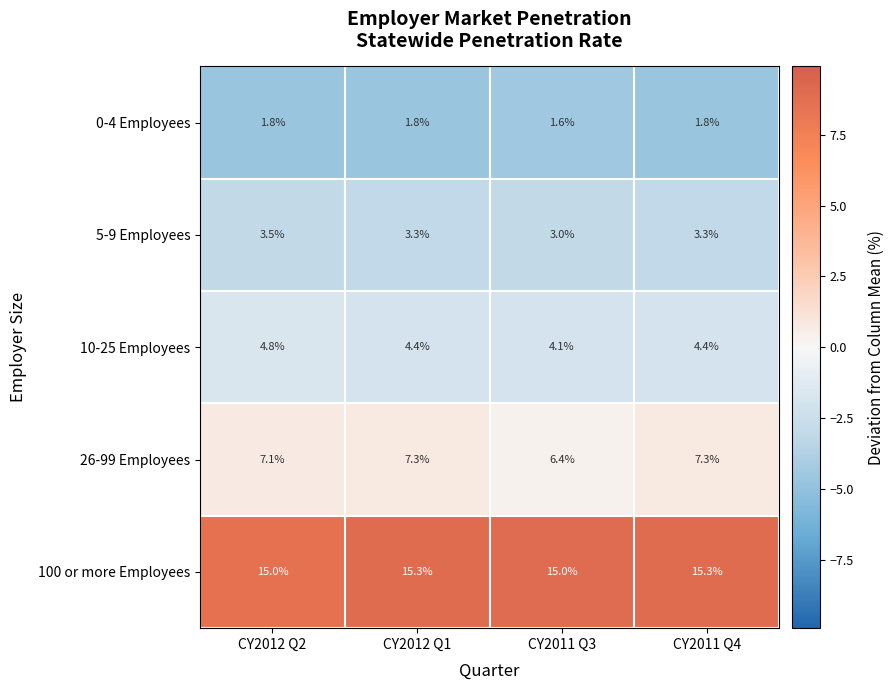

What is the difference between the maximum and minimum values in the 10-25 Employees series?

0.7